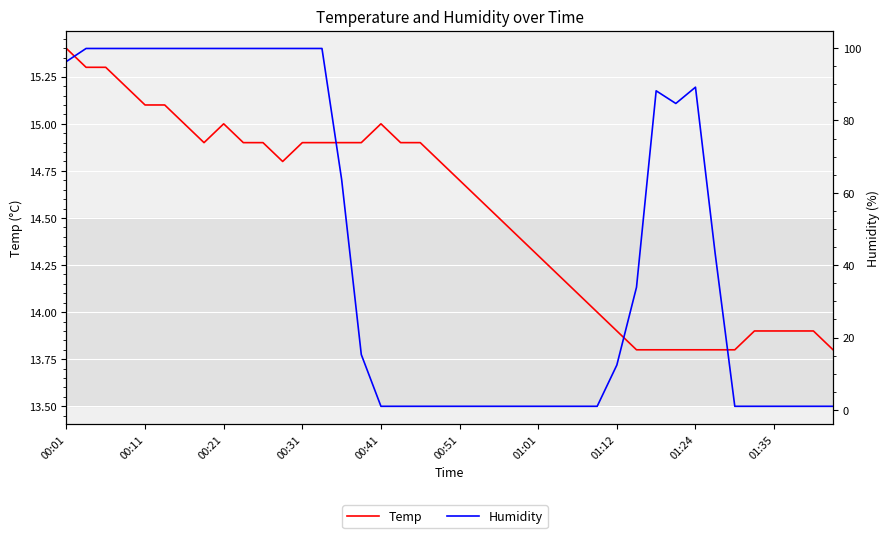

What is the difference between the Temp values at 25 and 28?

0.3